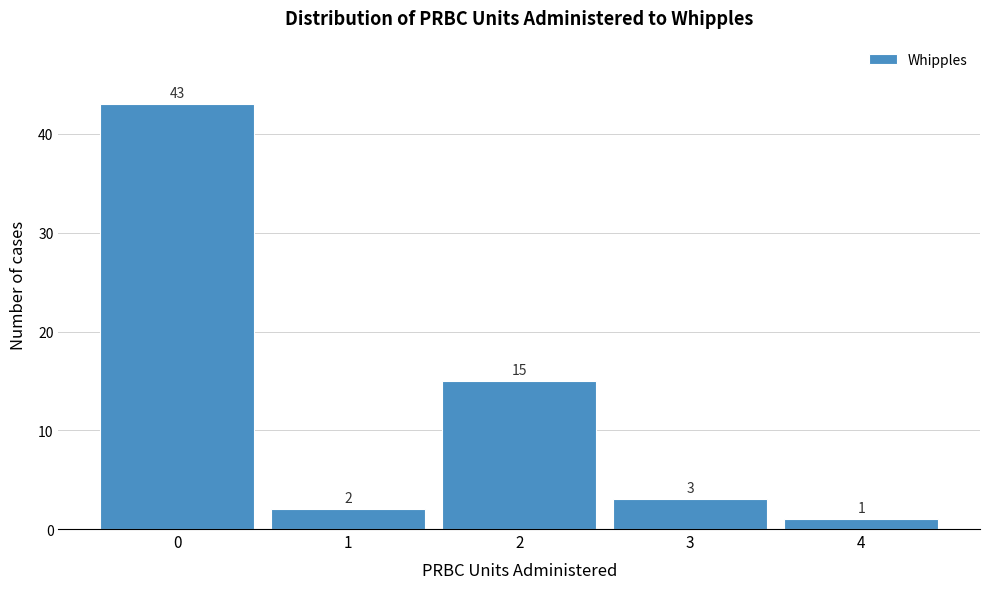

Over which range of the x-axis is the bar tallest?

-0.5 to 0.5